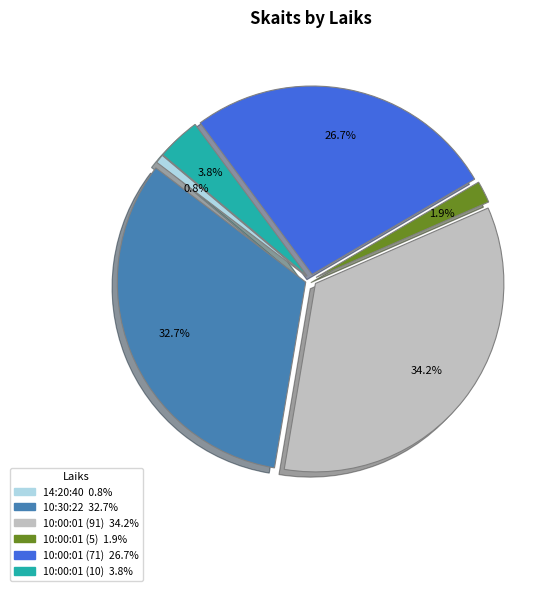

Rank the categories by value from highest to lowest.

10:00:01 (91), 10:30:22, 10:00:01 (71), 10:00:01 (10), 10:00:01 (5), 14:20:40